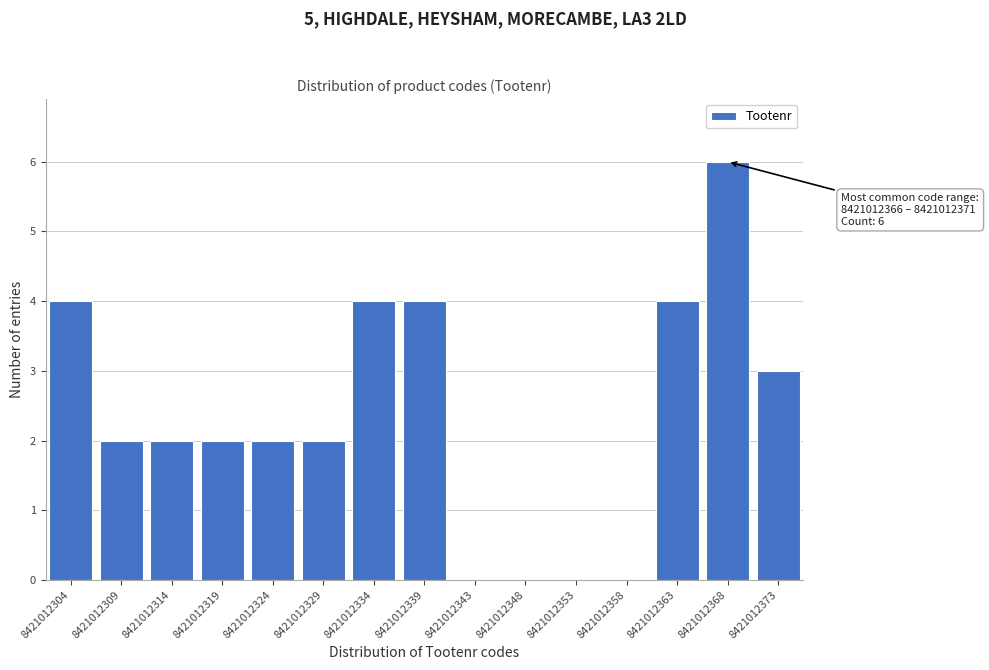

Which range on the x-axis has the tallest bar?

8421012366.0 to 8421012371.0